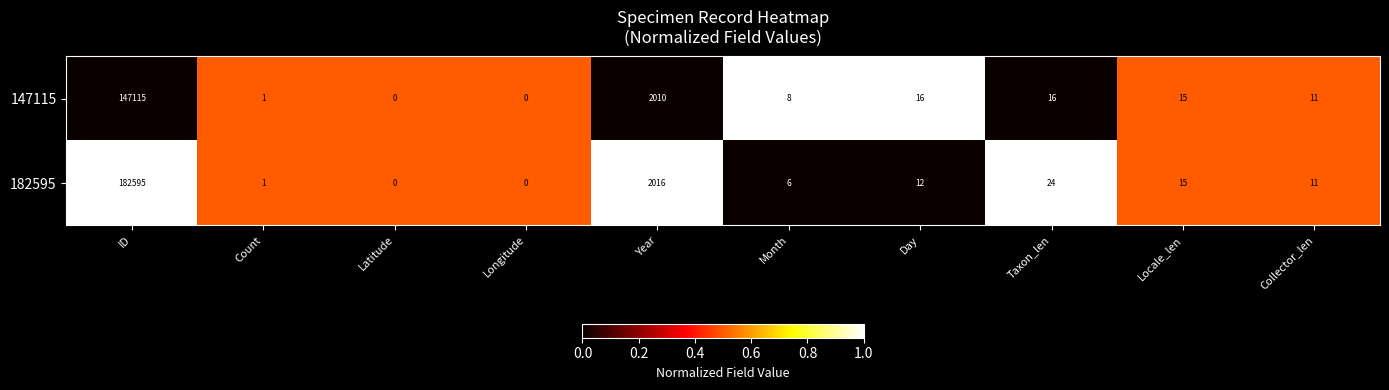

What is the average value of the 147115 series?

14919